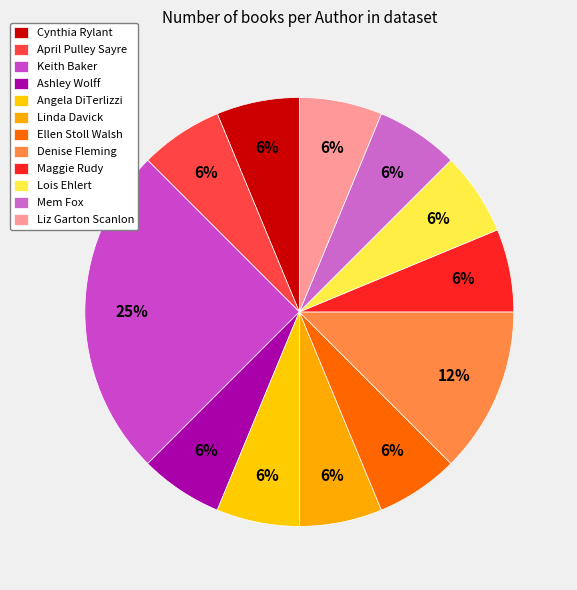

To the nearest percent, what is the difference between the largest and smallest slice percentages?

19%